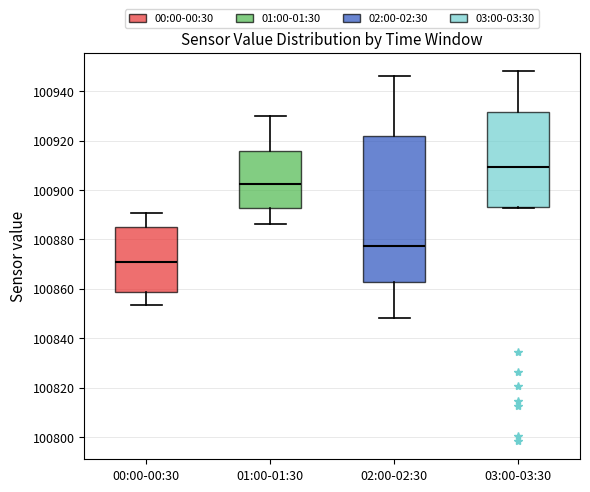

Where is the lower edge of the box for 02:00-02:30 on the y-axis? The values are not printed on the chart, so give them approximately, as read against the axis.

100862